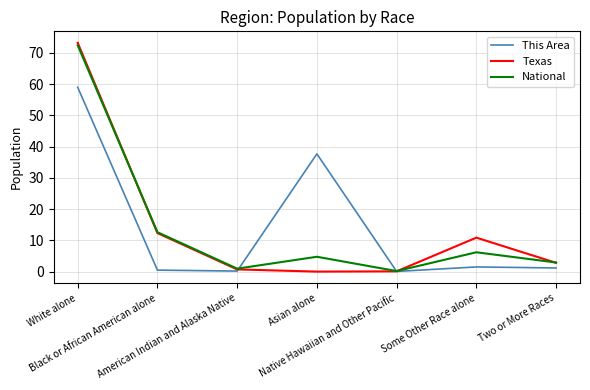

Which series has the widest spread of values?

Texas